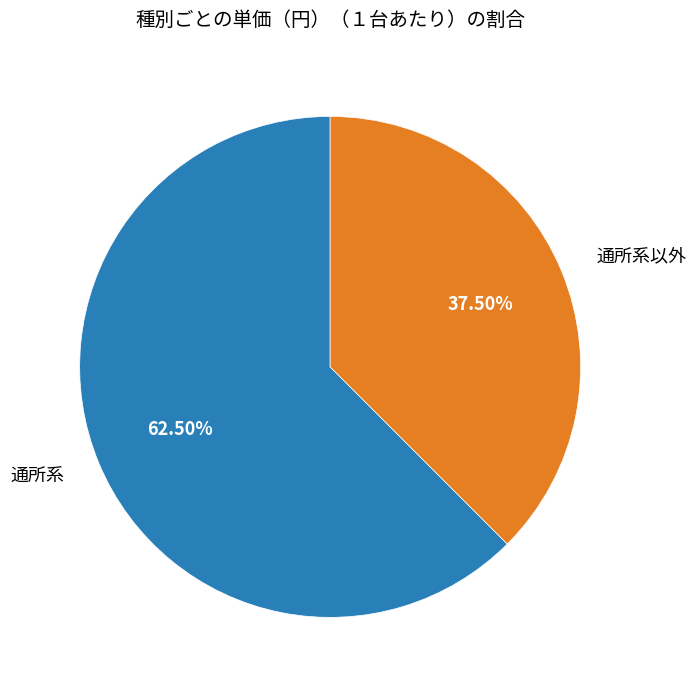

To the nearest percent, what is the average slice percentage?

50%